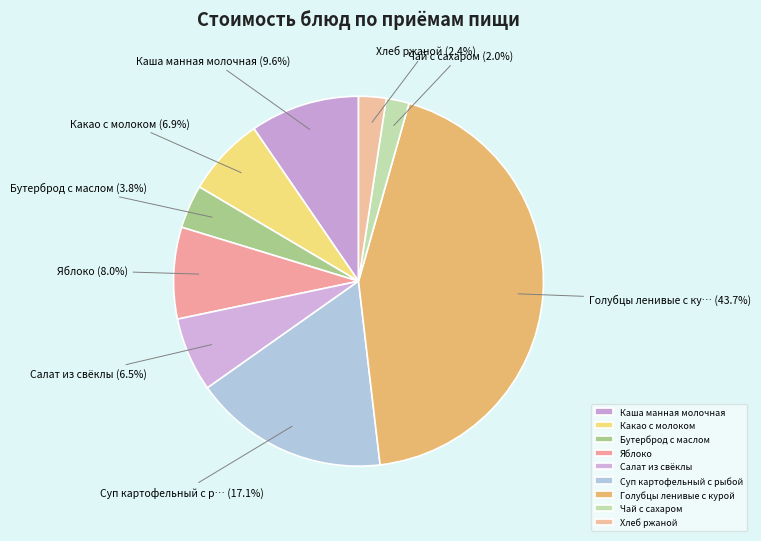

What percentage do Какао с молоком and Хлеб ржаной together represent?

9.3%